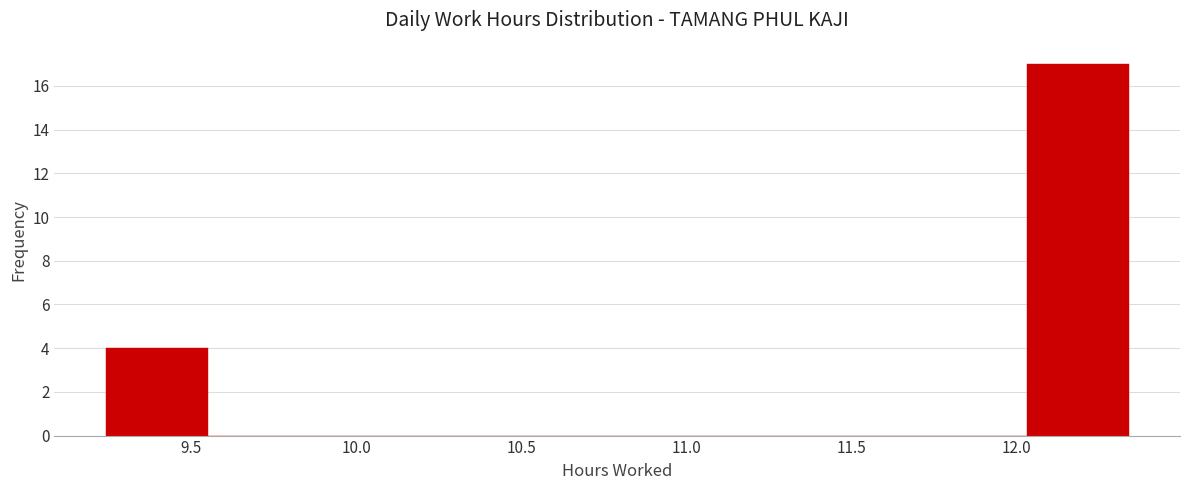

What is the height of the bar covering 9.24 to 9.55 on the x-axis? Neither the bar edges nor the heights are printed on the chart, so give them approximately, as read against the axes.

4